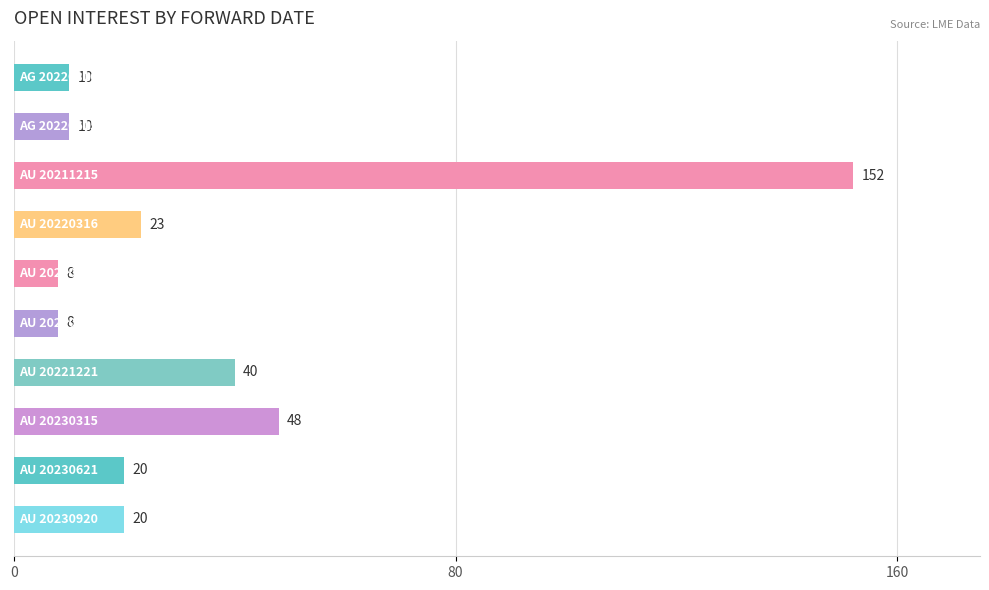

What is the smallest value displayed?

8